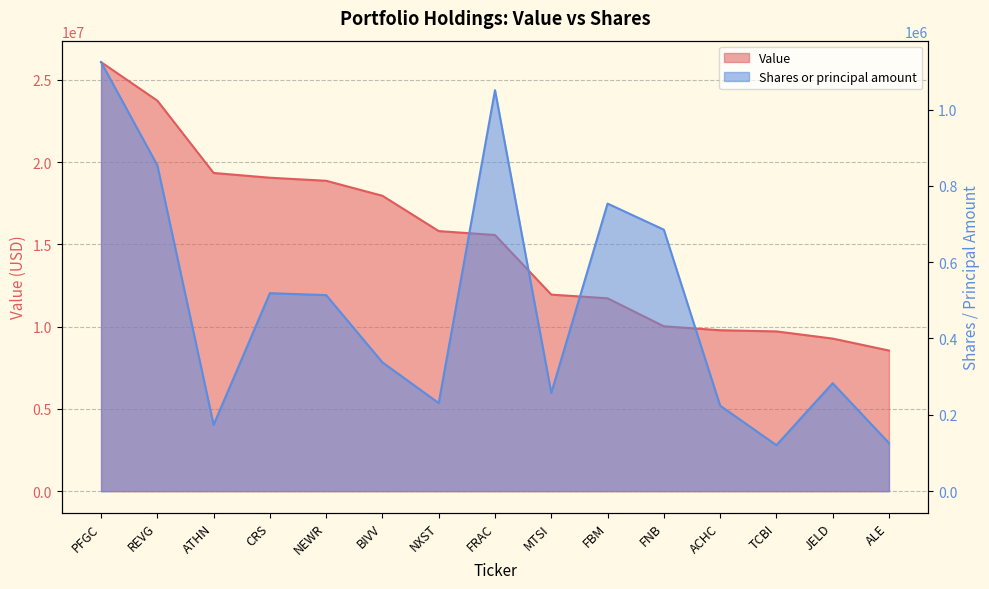

Rank the series by their maximum value, from highest to lowest.

Value, Shares or principal amount